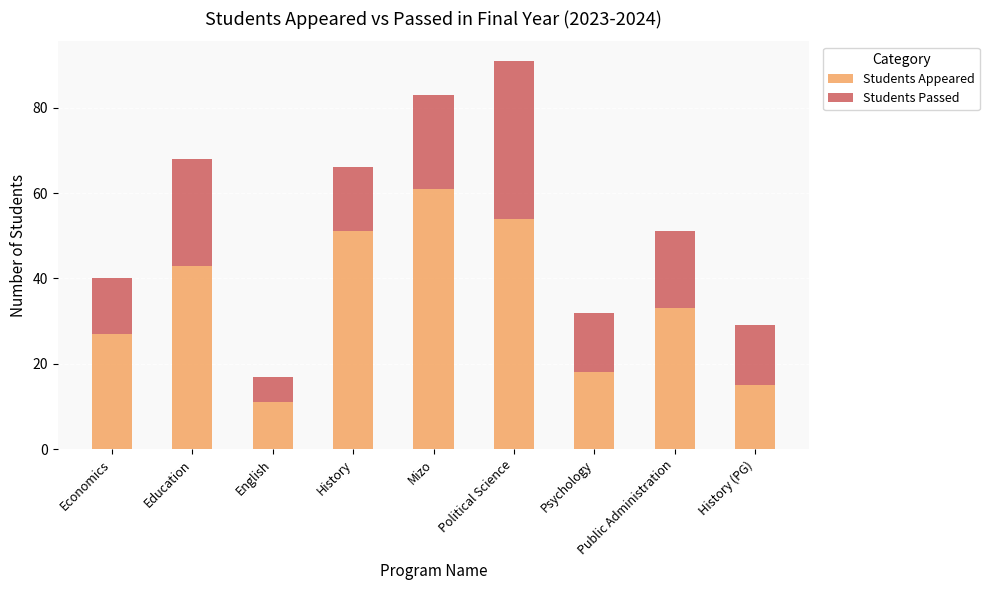

How many distinct data groups are displayed?

2